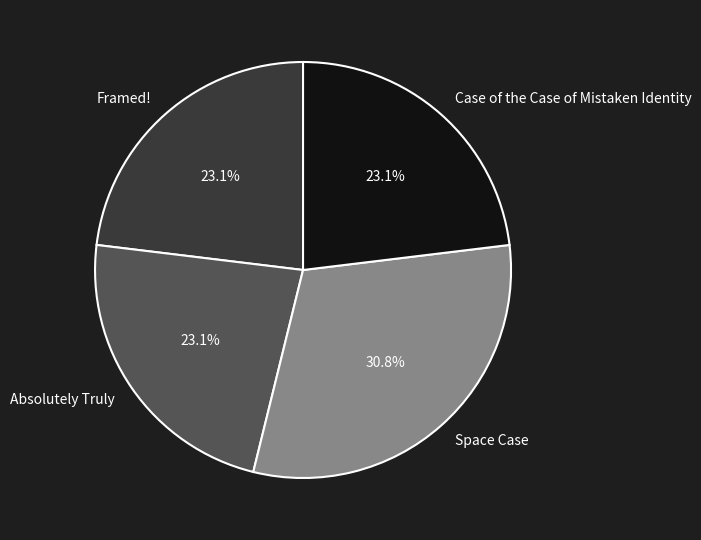

True or false: Space Case accounts for 31% of the total.

True